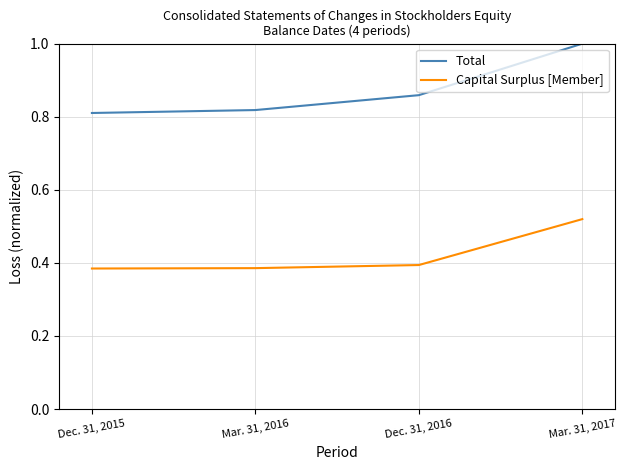

What is the sum of all Total values?

3.5